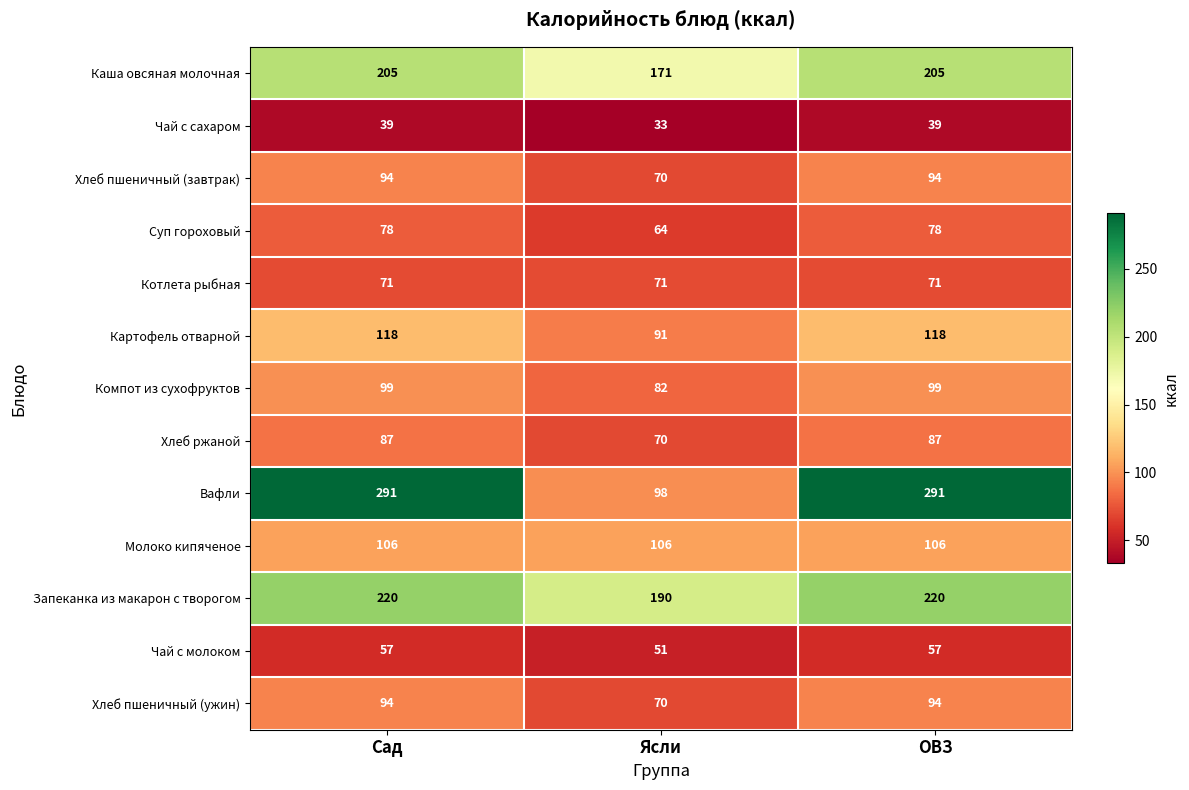

Is it true that Хлеб пшеничный (завтрак) equals 33 at Ясли?

False